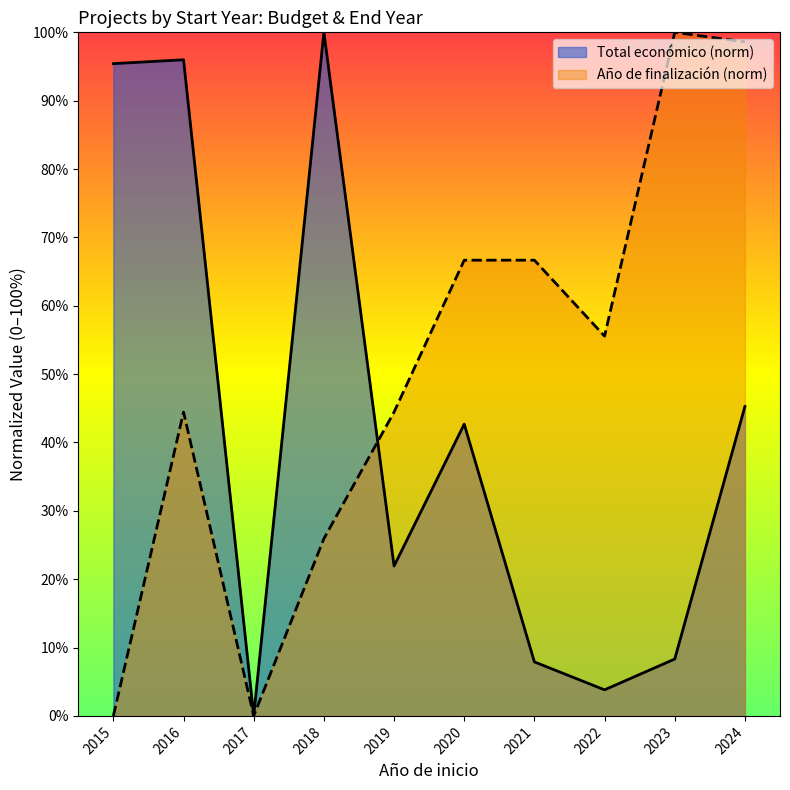

True or false: Año de finalización (norm) and Total económico (norm) cross at least once.

True